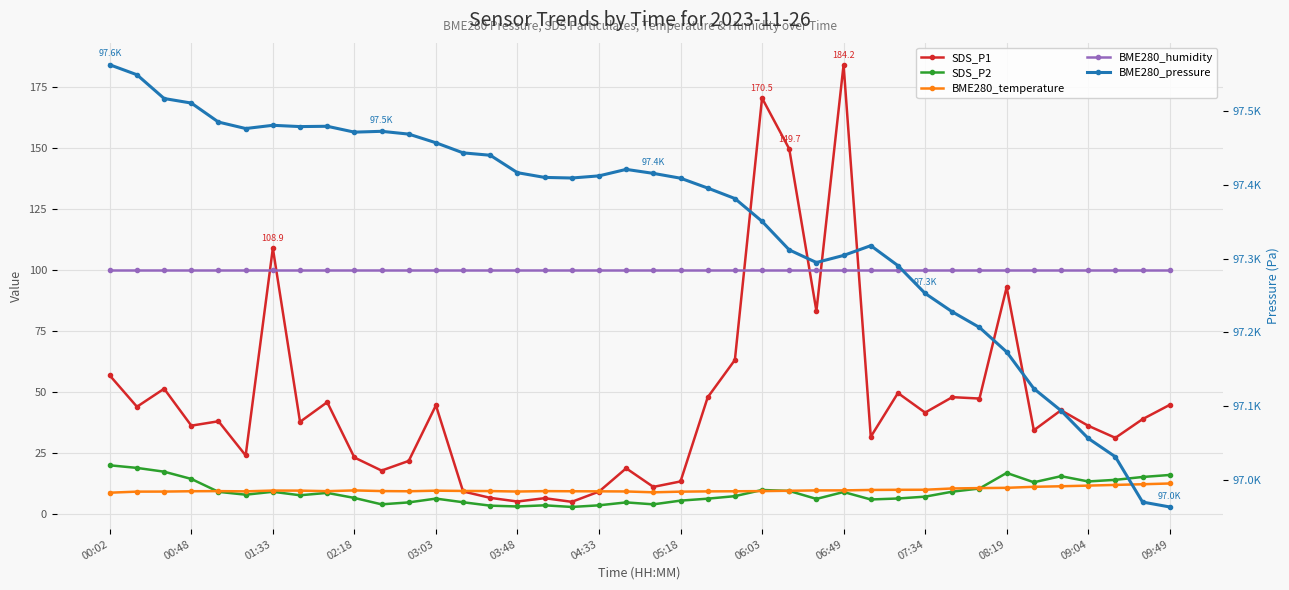

What is the sum of all SDS_P1 values?

1867.1